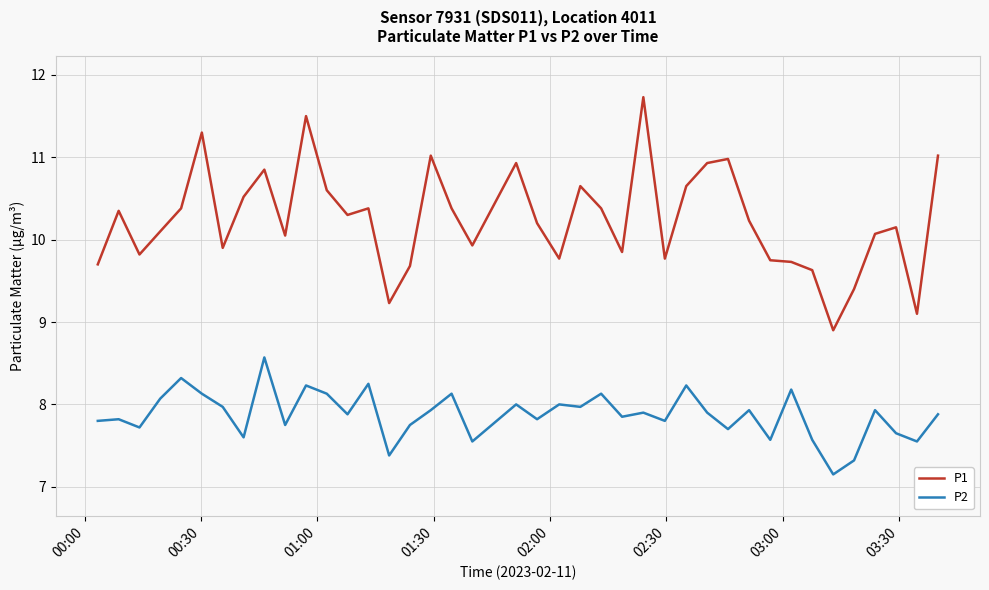

True or false: P2 and P1 cross at least once.

False